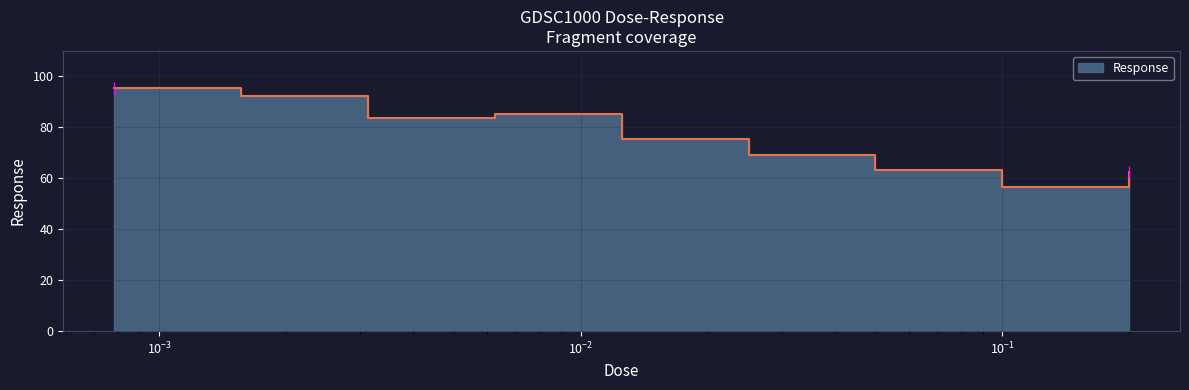

What is the sum of the values at 0.05 and 0.0015625?

155.5